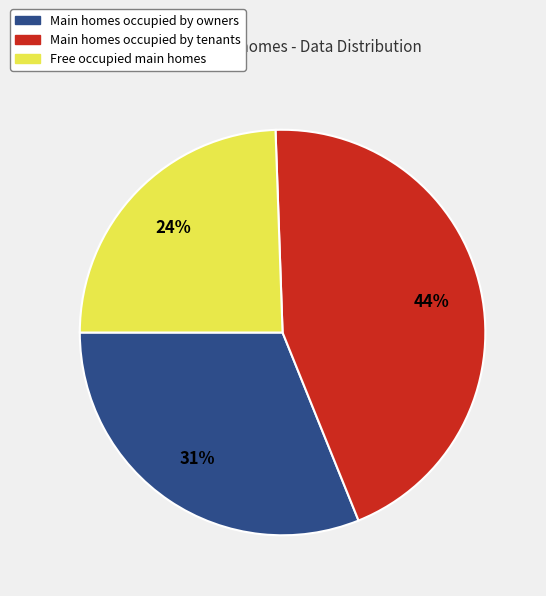

To the nearest percent, what is the average slice percentage?

33%